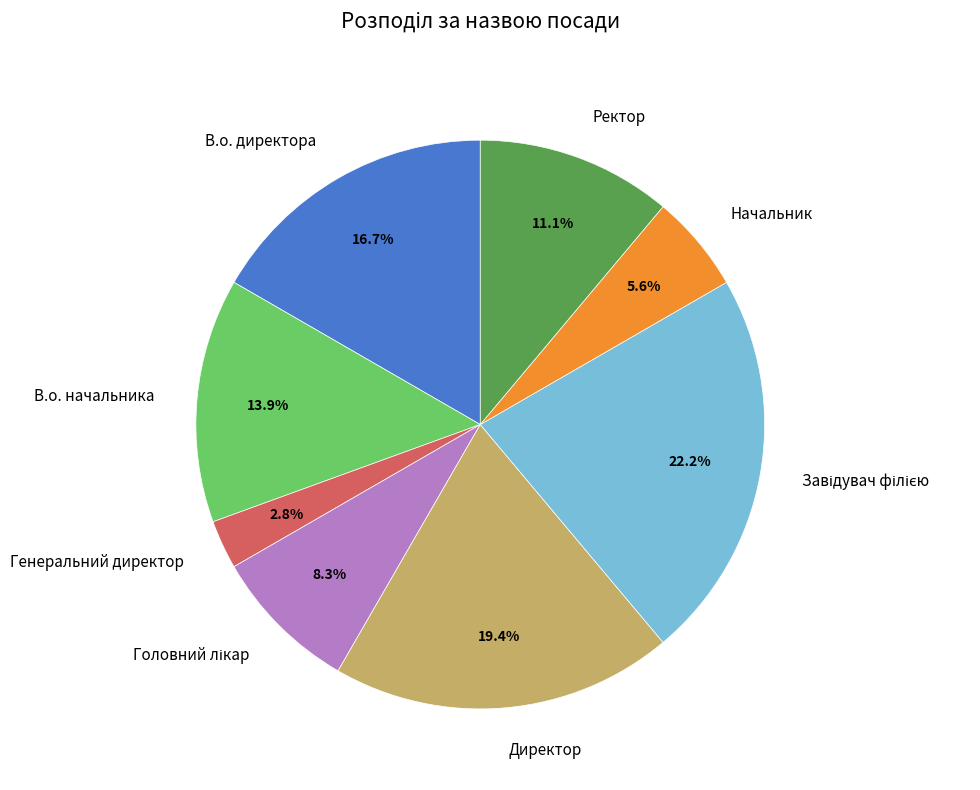

What is the ratio of the value at Начальник to the value at Ректор?

0.5